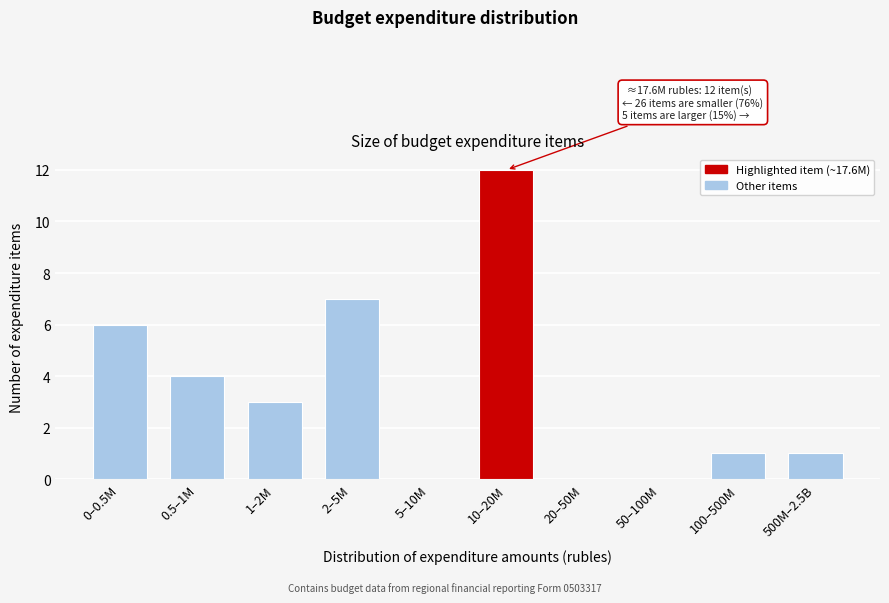

Reading left to right, extract all data points from this chart.

0–0.5M=6	0.5–1M=4	1–2M=3	2–5M=7	5–10M=0	10–20M=12	20–50M=0	50–100M=0	100–500M=1	500M–2.5B=1